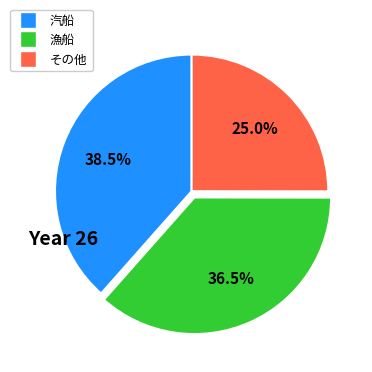

Is there any slice that represents more than half of the pie?

No